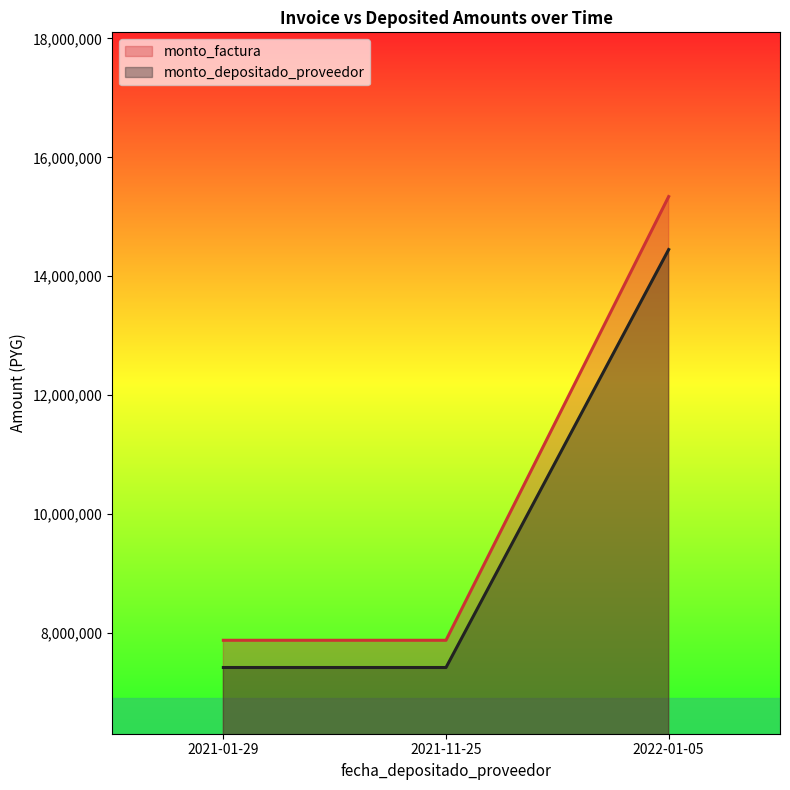

The monto_factura series shows 11588784 at 2021-01-29. True or false?

False